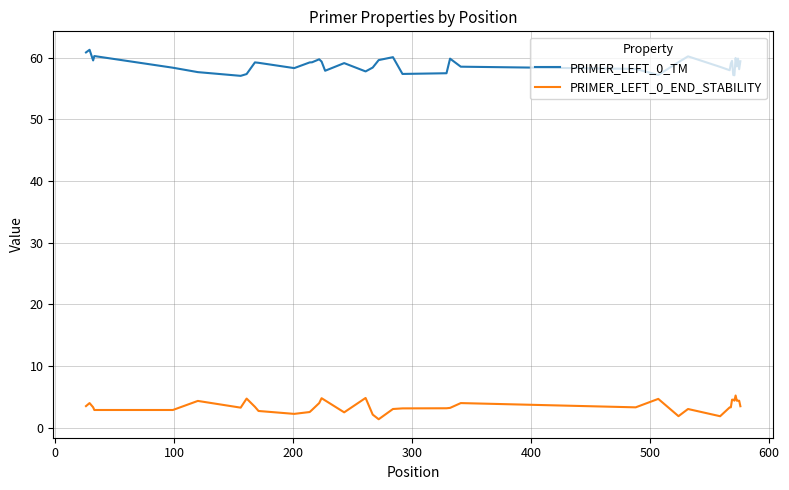

True or false: PRIMER_LEFT_0_TM and PRIMER_LEFT_0_END_STABILITY intersect in this chart.

False